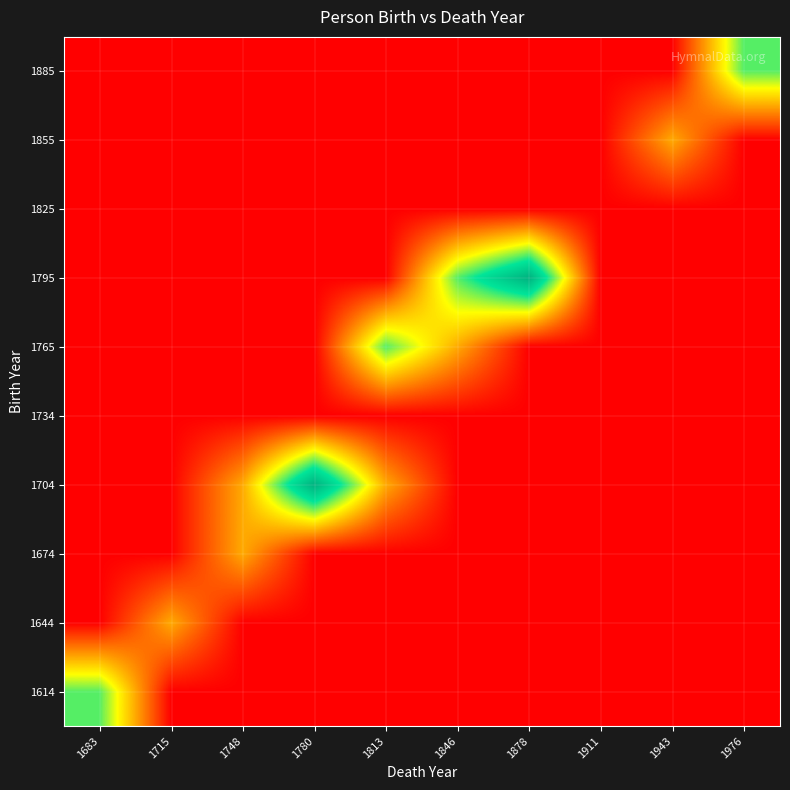

How many categories are shown in the chart?

10